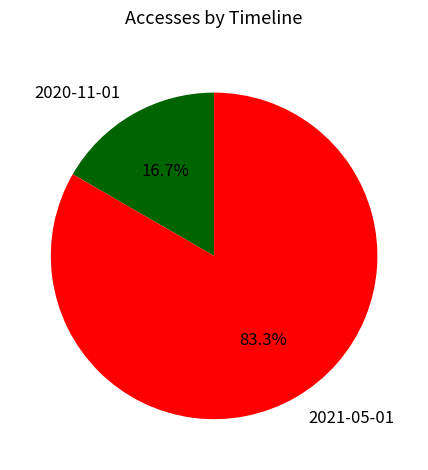

Which slice is the smallest?

2020-11-01